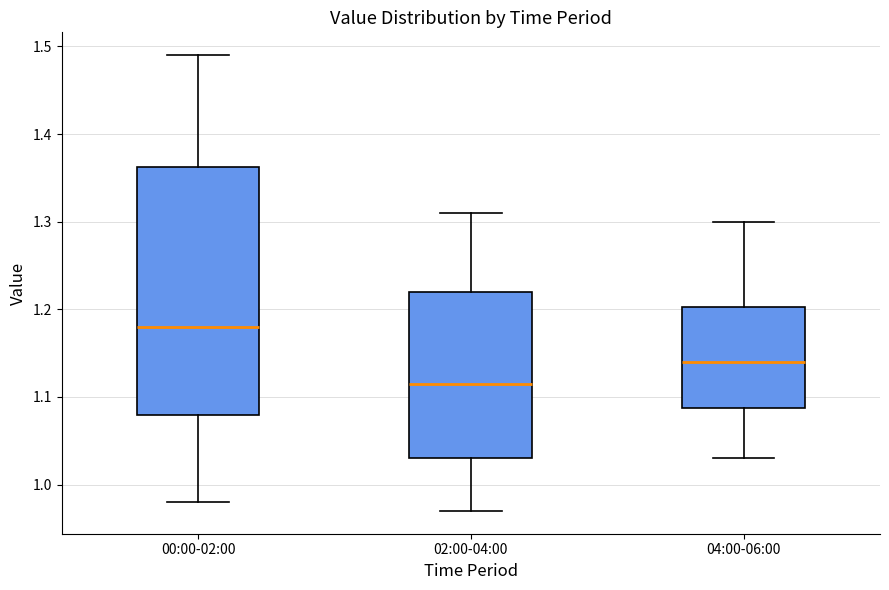

Which box has the highest median line?

00:00-02:00